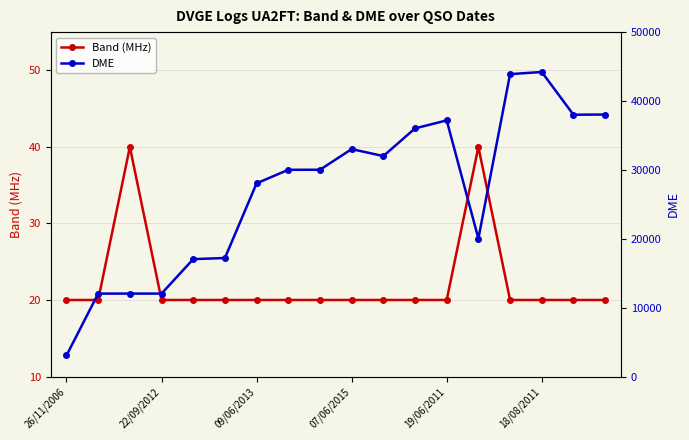

What is the difference between the second highest and second lowest values in the DME series?

31861